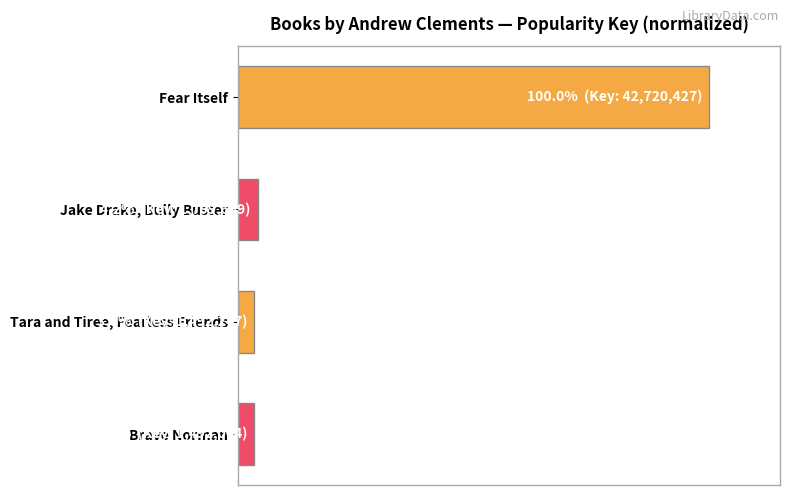

What is the sum of all values?

111.2